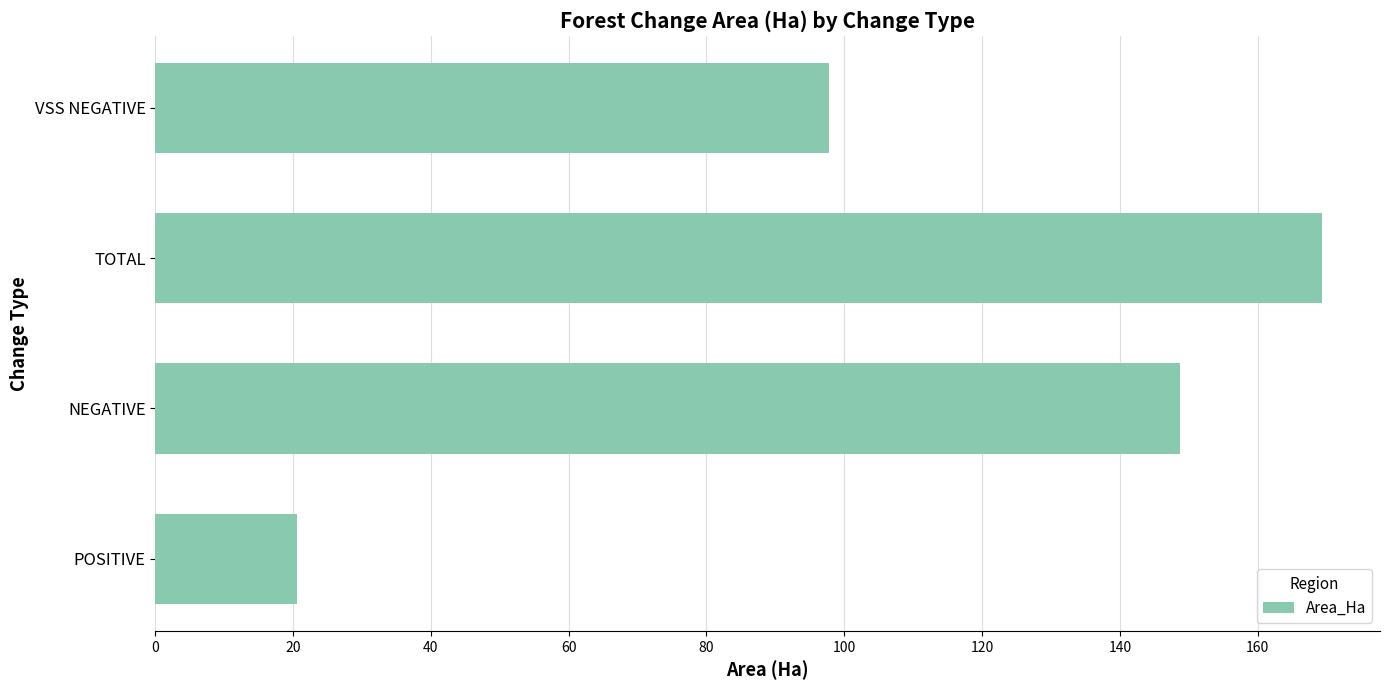

Read the value at VSS NEGATIVE.

97.8